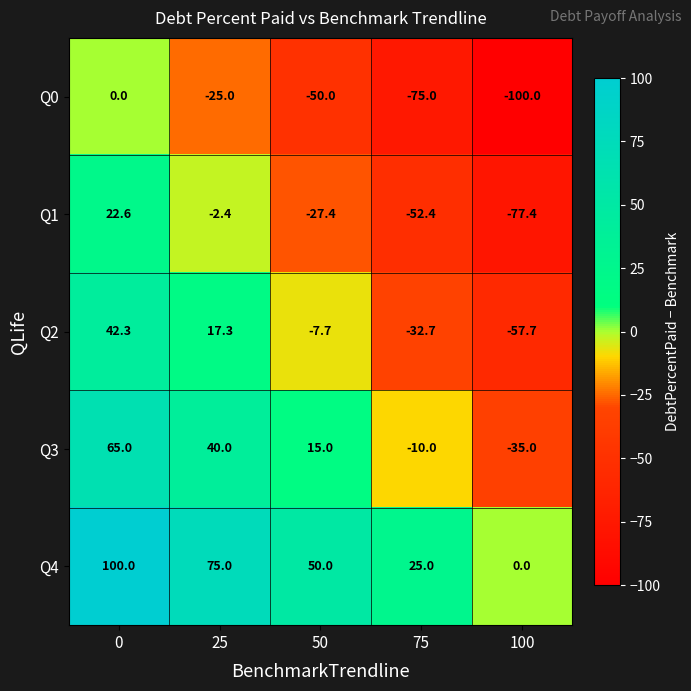

List the series in order of their peak value, lowest first.

Q0, Q1, Q2, Q3, Q4